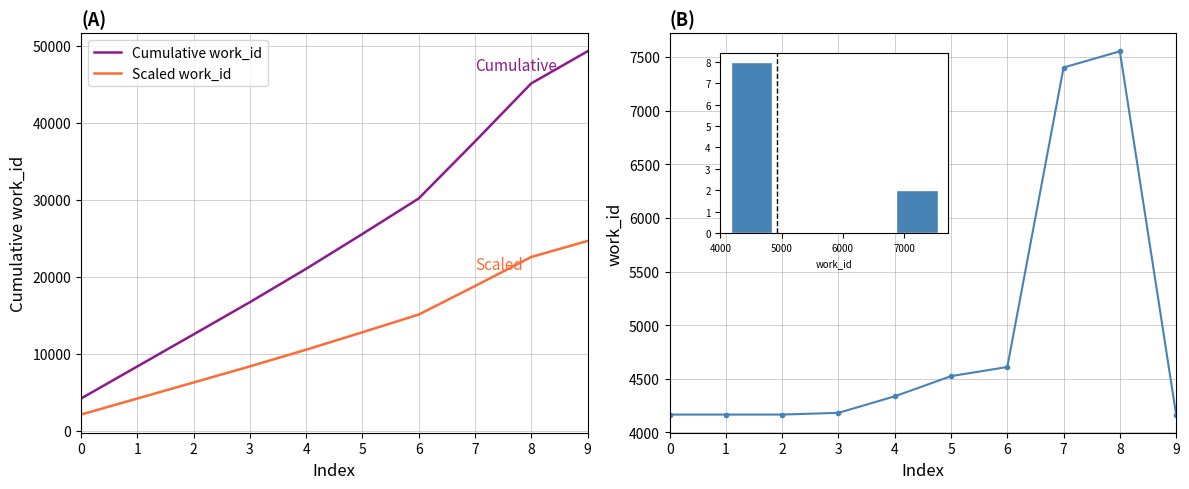

Is this an area chart (filled region under the line)?

No